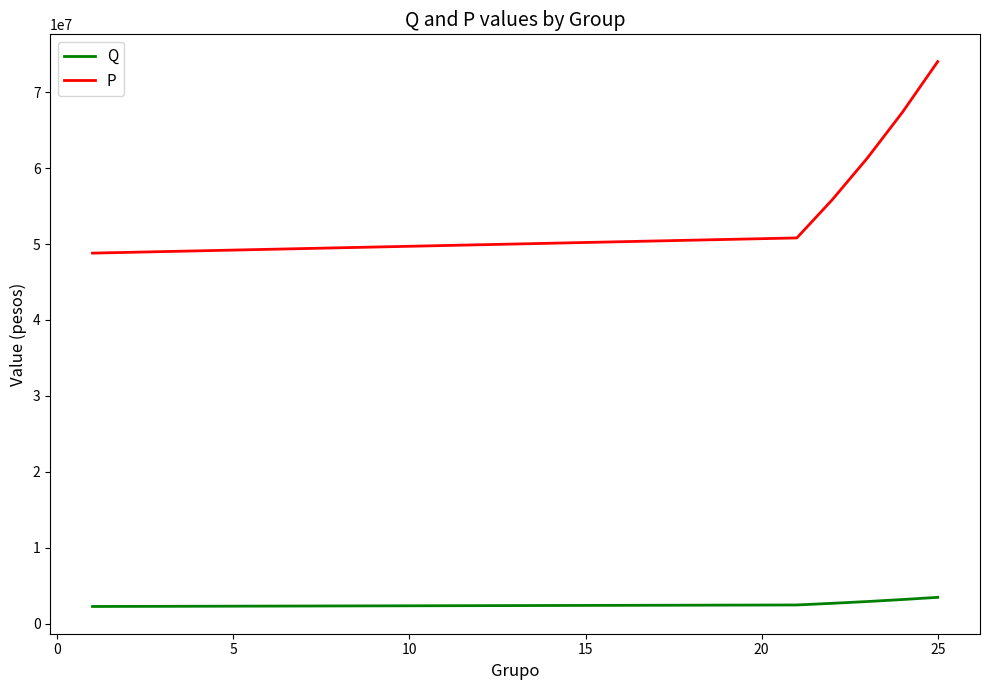

Which series has the widest spread of values?

P